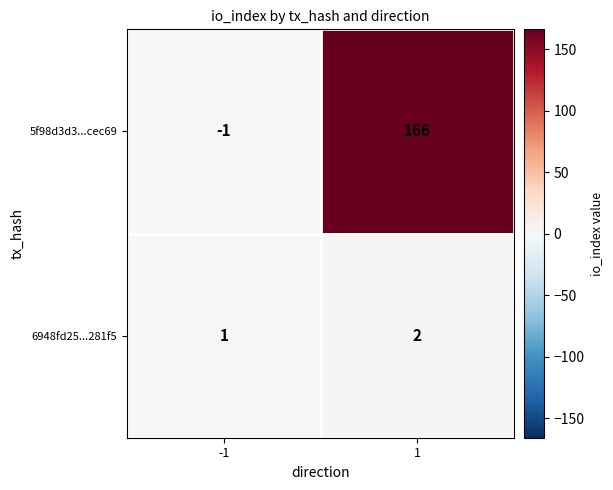

True or false: 5f98d3d3...cec69 has a value of 166 at 1.

True